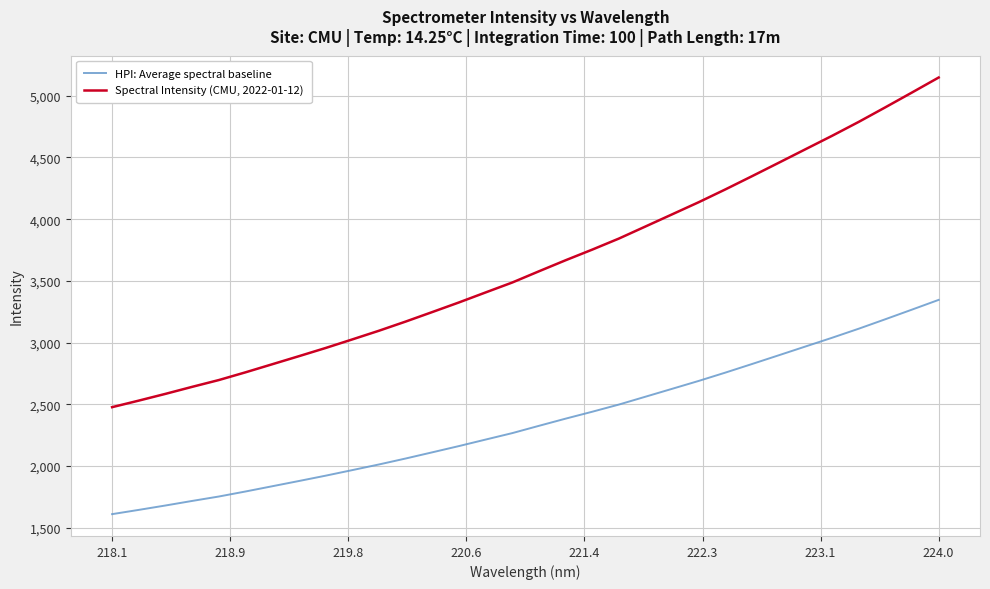

What are all the series names shown in the legend?

HPI: Average spectral baseline, Spectral Intensity (CMU, 2022-01-12)